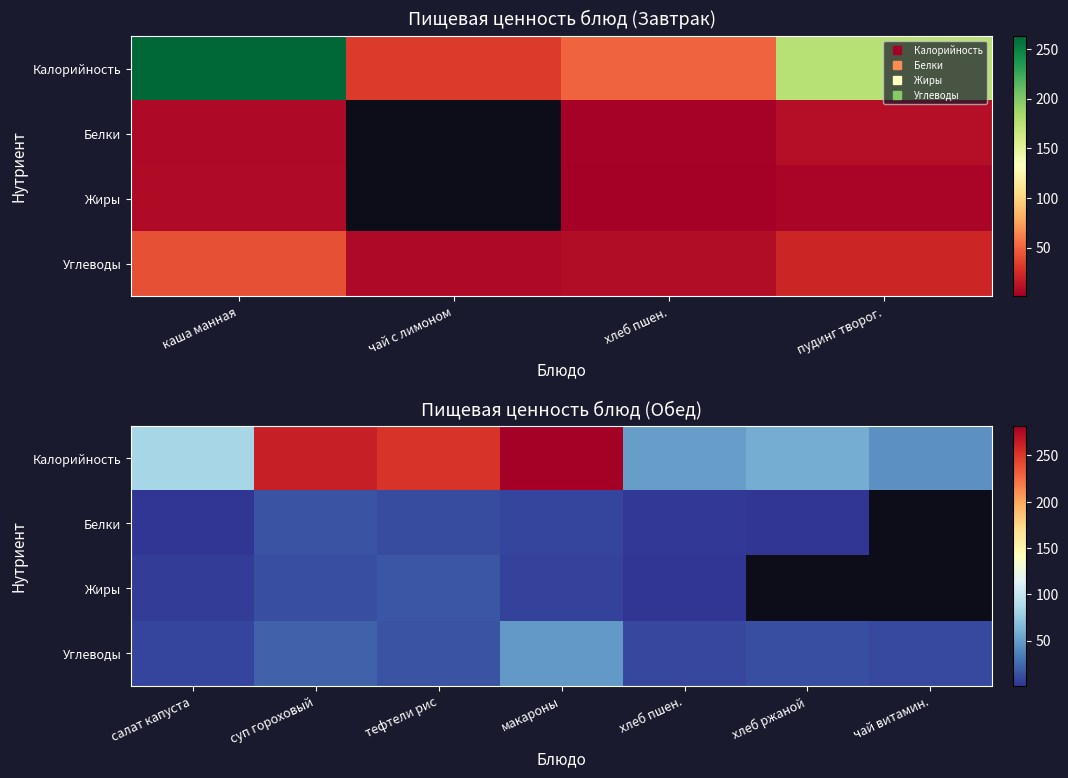

What is the average value of the Калорийность series?

147.3